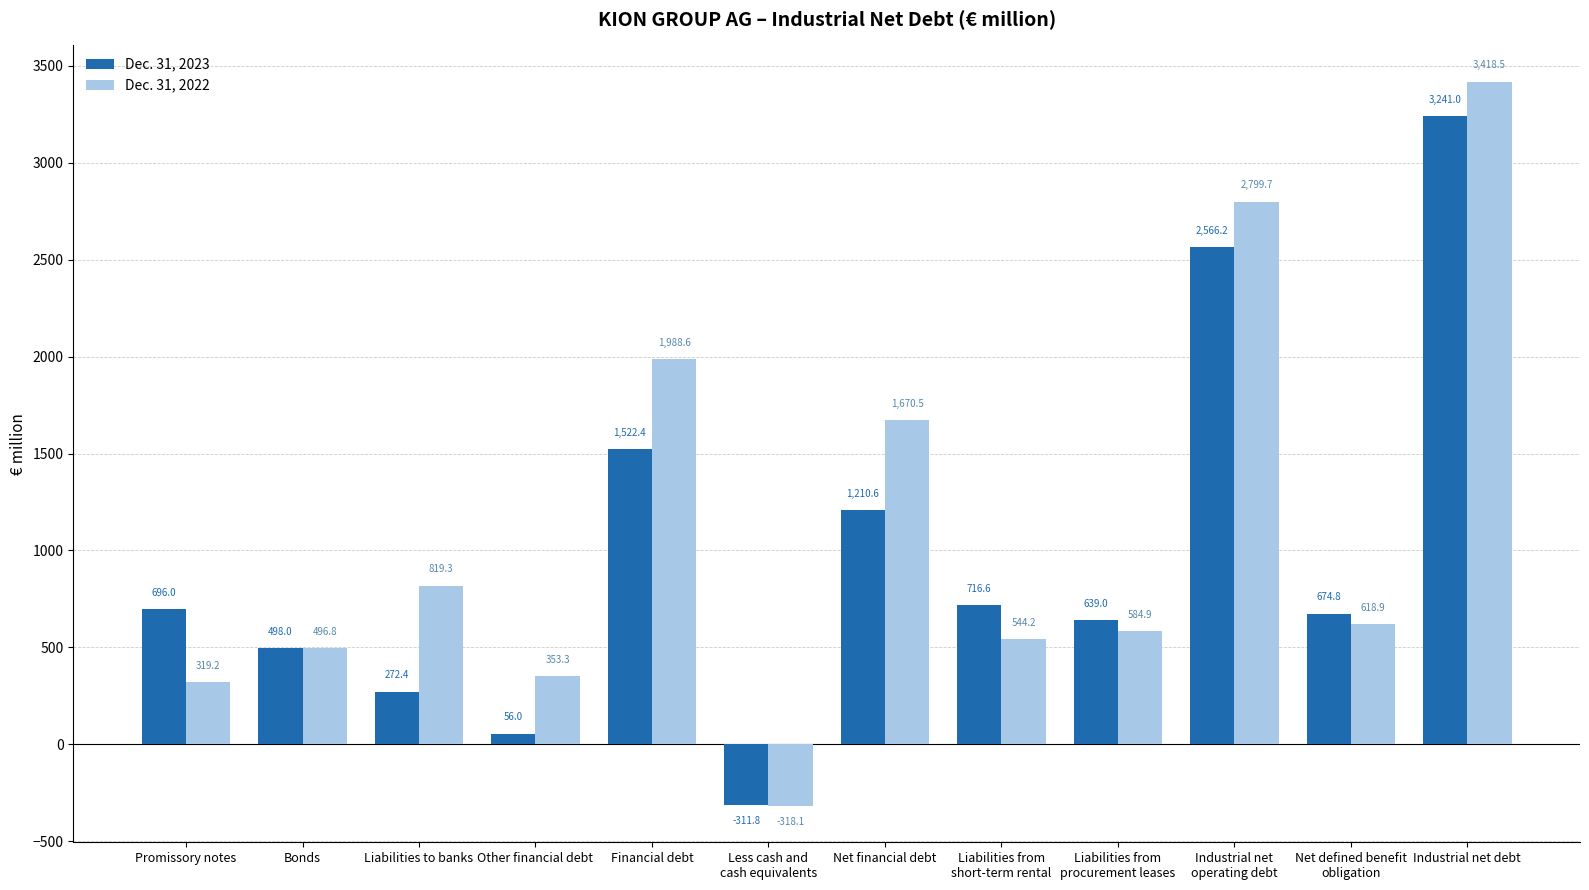

Rank the categories by Dec. 31, 2023 value from lowest to highest.

Less cash and
cash equivalents, Other financial debt, Liabilities to banks, Bonds, Liabilities from
procurement leases, Net defined benefit
obligation, Promissory notes, Liabilities from
short-term rental, Net financial debt, Financial debt, Industrial net
operating debt, Industrial net debt